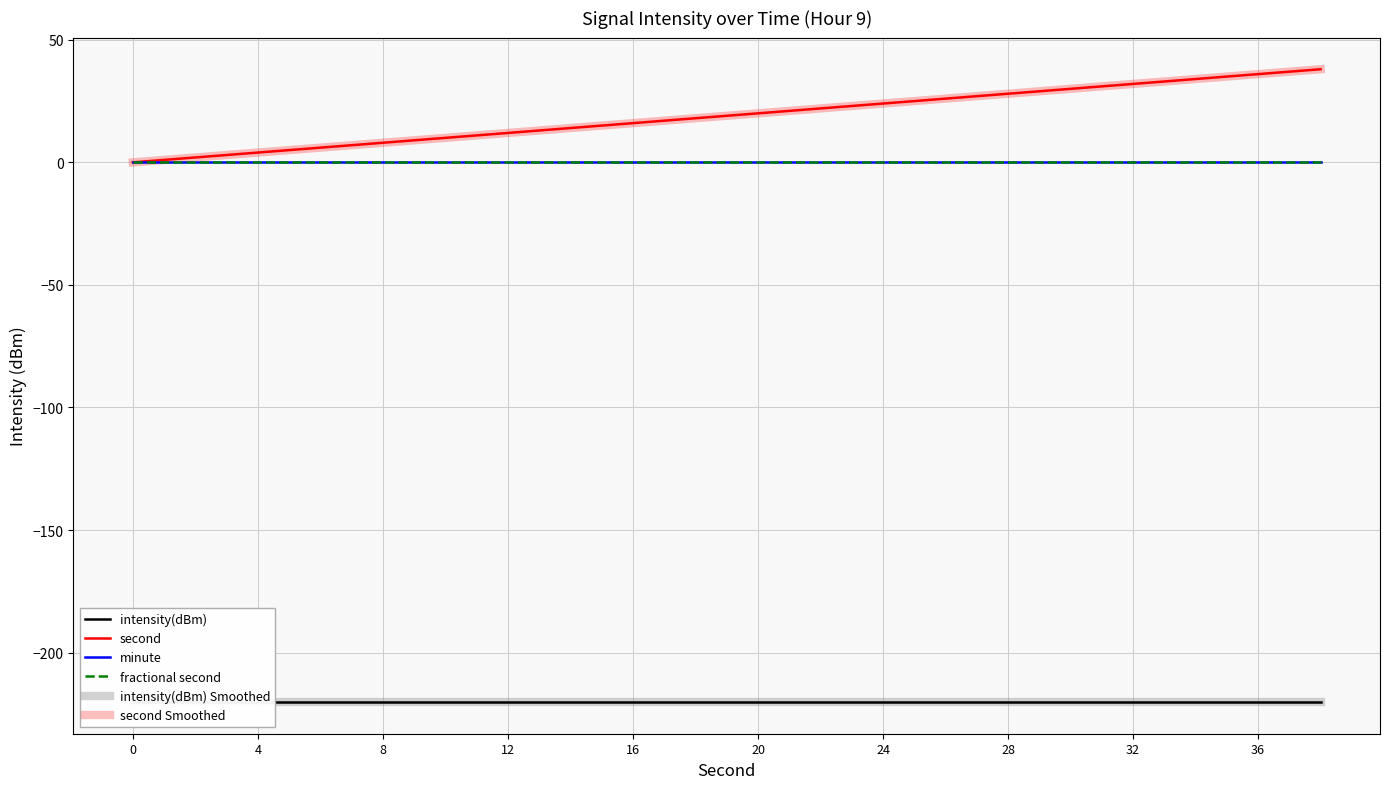

How many data points in second Smoothed are less than 20?

10